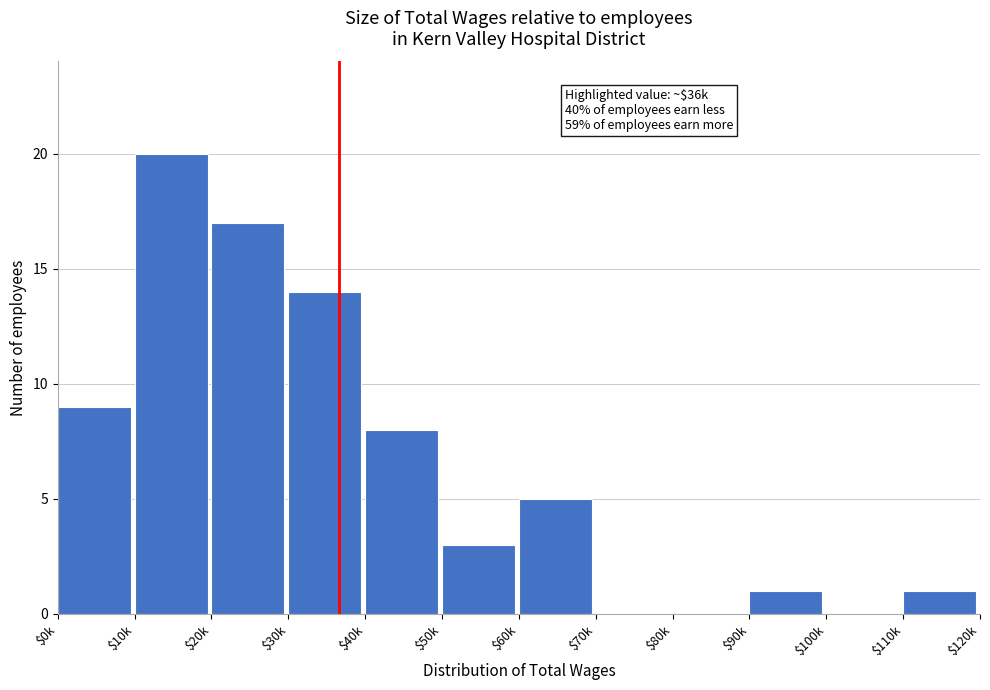

Which label corresponds to the largest value in the chart?

$10k